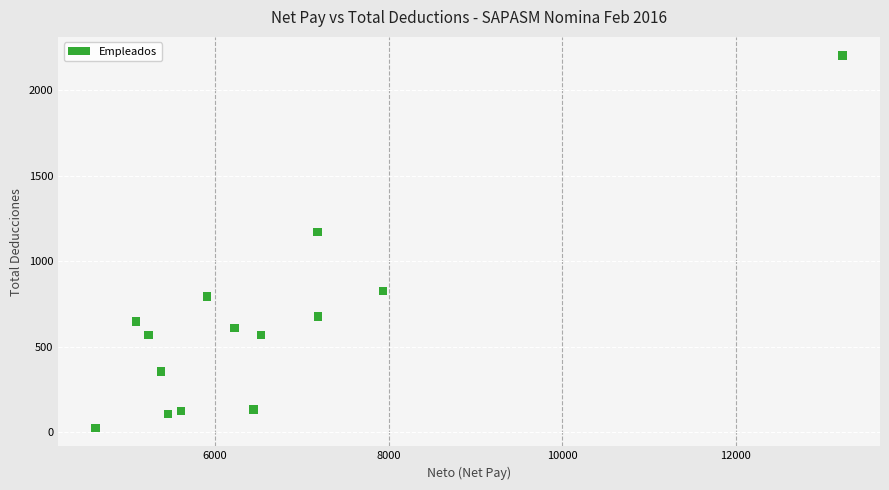

What Y value in the scatter plot is closest to 1113?

1170.9